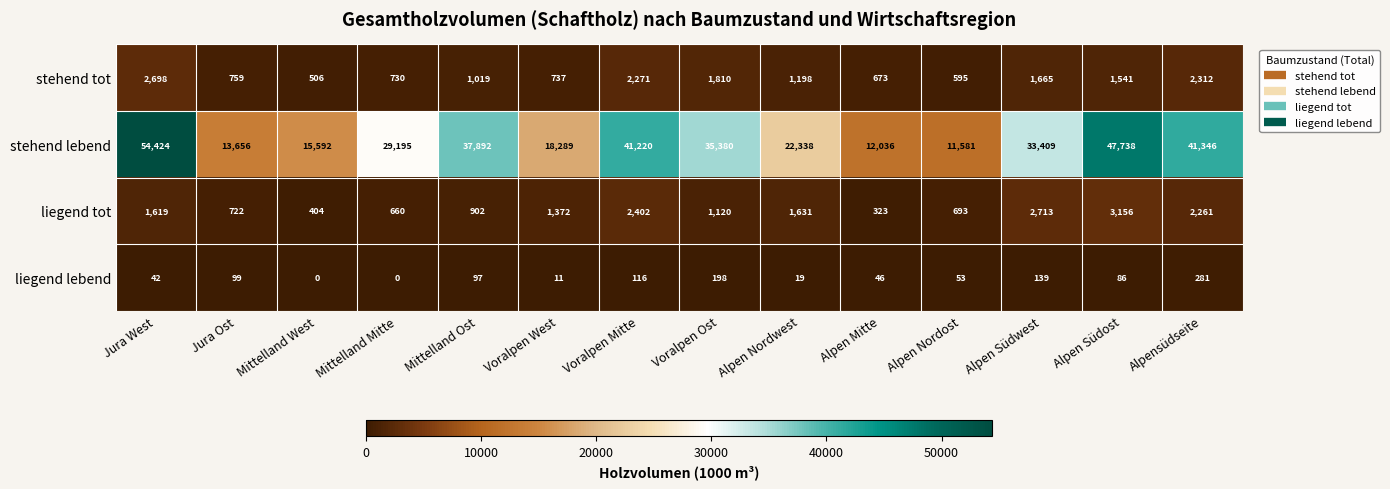

Where does the liegend lebend series first go above 86?

Jura Ost